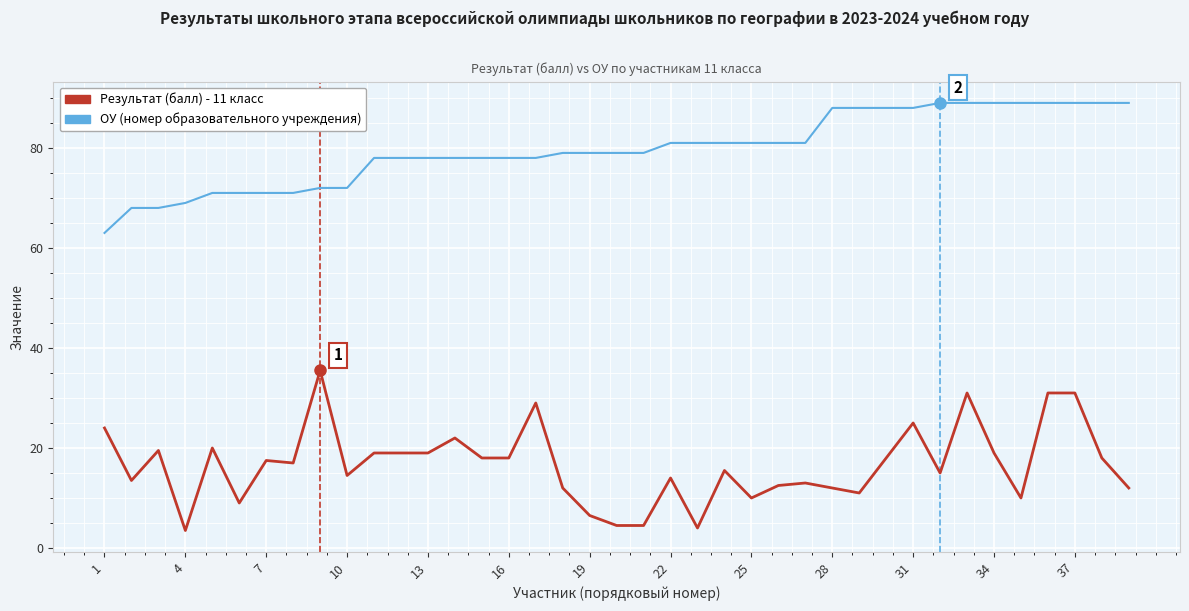

True or false: Результат (балл) - 11 класс and ОУ (номер образовательного учреждения) cross at least once.

False